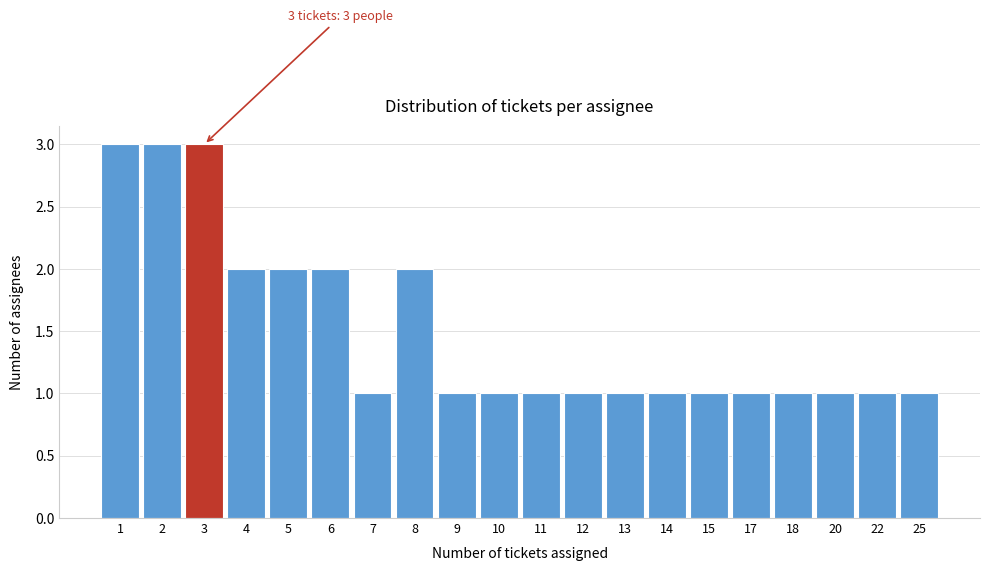

Reading left to right, transcribe all the data shown in this chart.

3	3	3	2	2	2	1	2	1	1	1	1	1	1	1	1	1	1	1	1